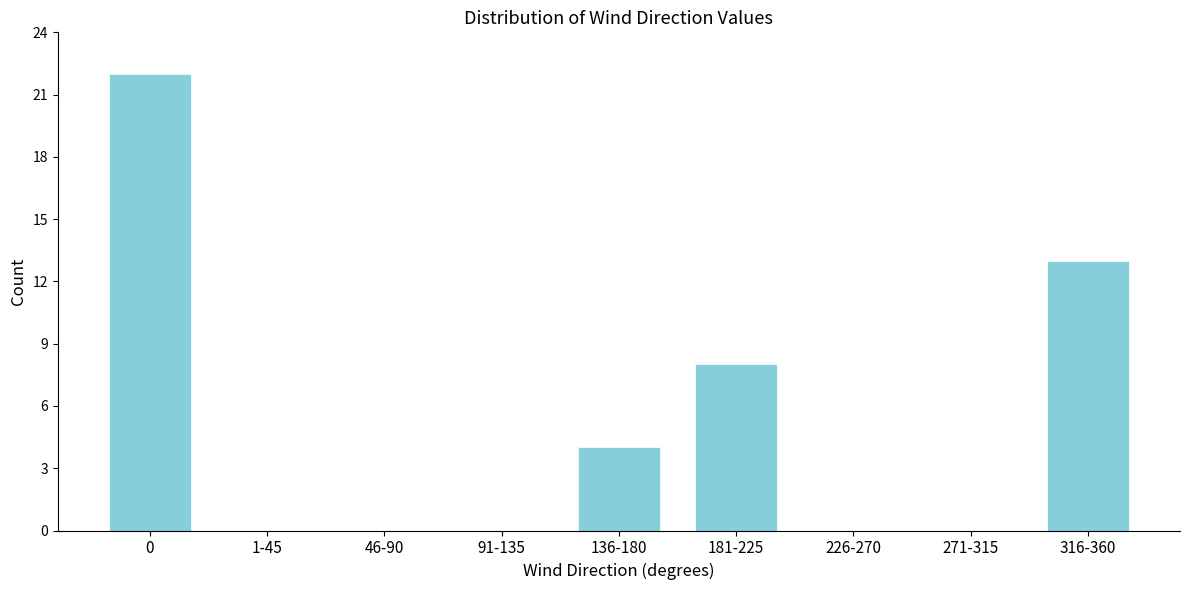

Reading left to right, list all the values displayed in this chart.

0=22	1-45=0	46-90=0	91-135=0	136-180=4	181-225=8	226-270=0	271-315=0	316-360=13